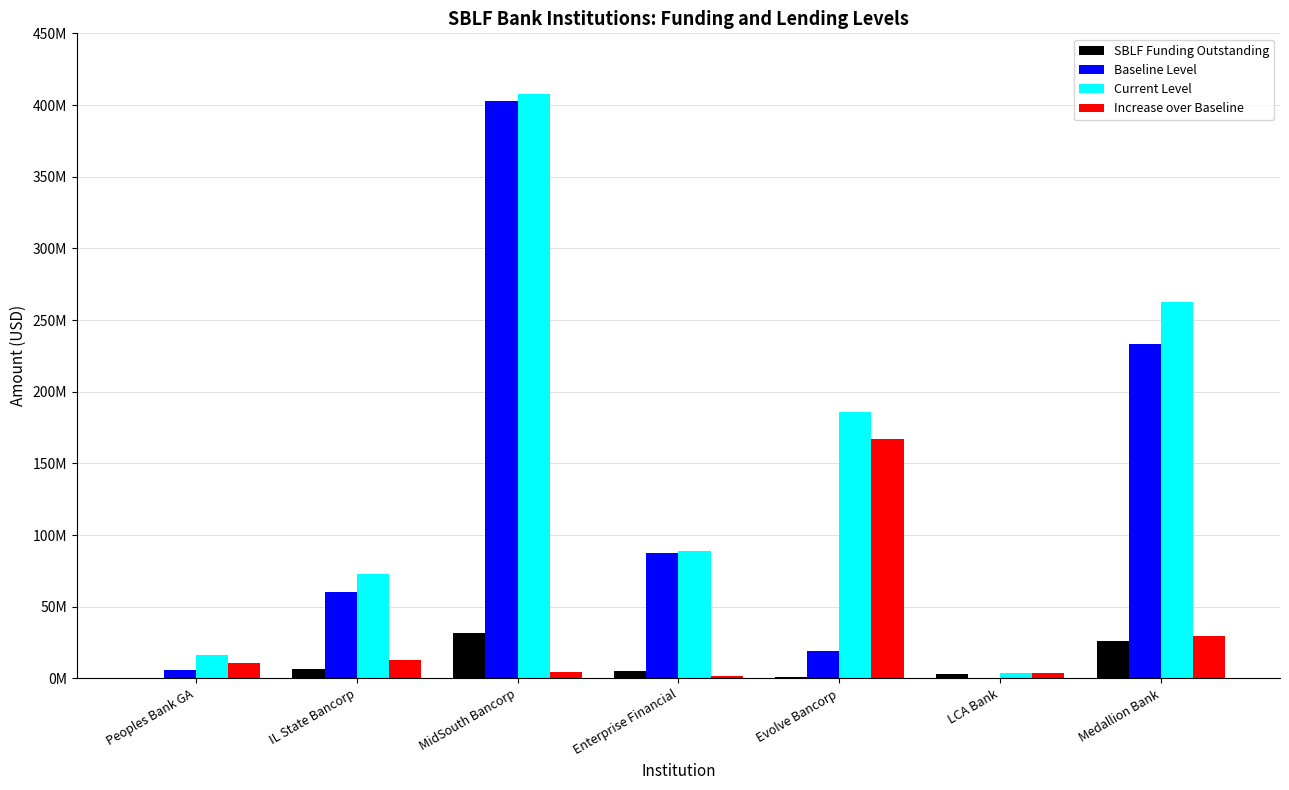

What are all the series names shown in the legend?

SBLF Funding Outstanding, Baseline Level, Current Level, Increase over Baseline